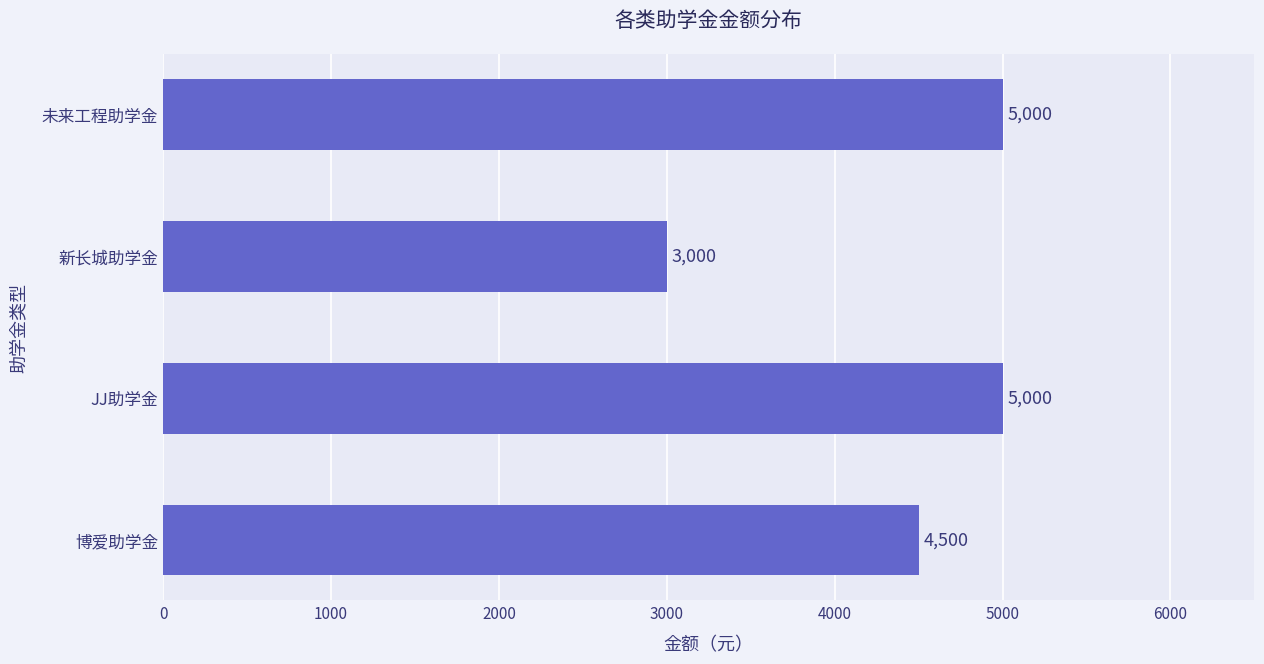

How many bars are there in total?

4